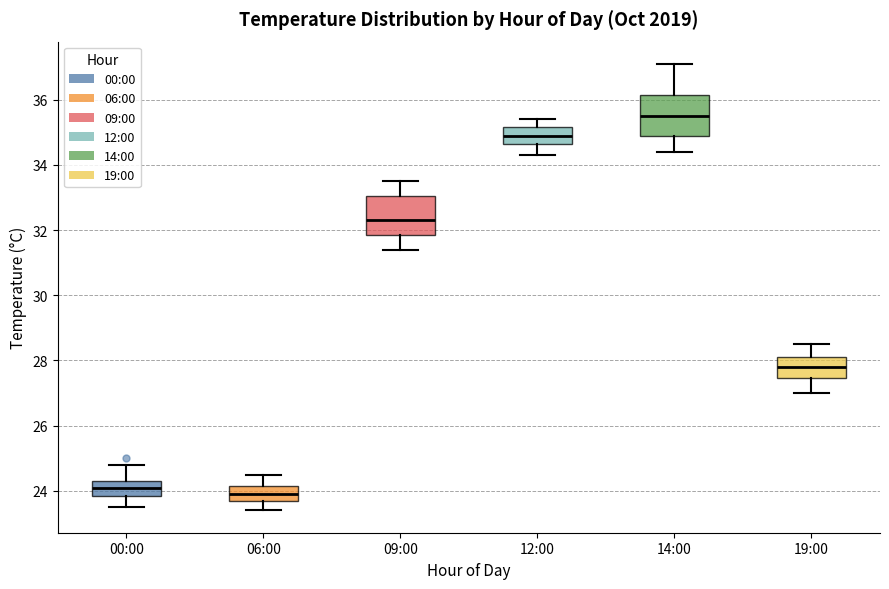

Reading left to right, read every box against the y-axis: the position of its median line, the range the box covers, and the ends of its whiskers. The values are not printed on the chart, so give them approximately, as read against the axis.

00:00: median 24.2, box 23.8 to 24.4, whiskers 23.6 to 24.8
06:00: median 24.0, box 23.8 to 24.2, whiskers 23.4 to 24.6
09:00: median 32.4, box 31.8 to 33.0, whiskers 31.4 to 33.6
12:00: median 35.0, box 34.6 to 35.2, whiskers 34.4 to 35.4
14:00: median 35.6, box 35.0 to 36.2, whiskers 34.4 to 37.2
19:00: median 27.8, box 27.4 to 28.2, whiskers 27.0 to 28.6